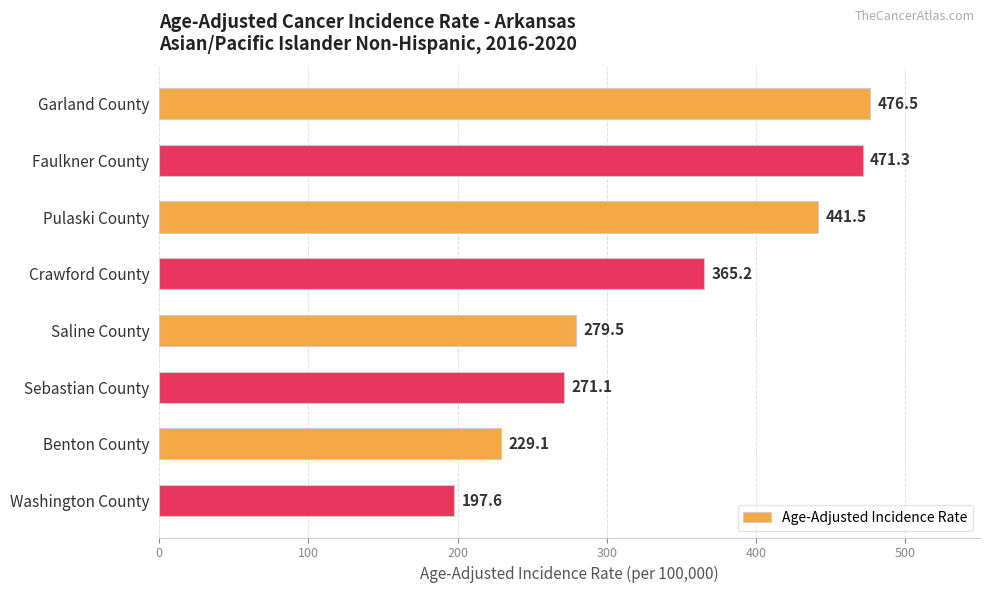

What is the average value?

341.5